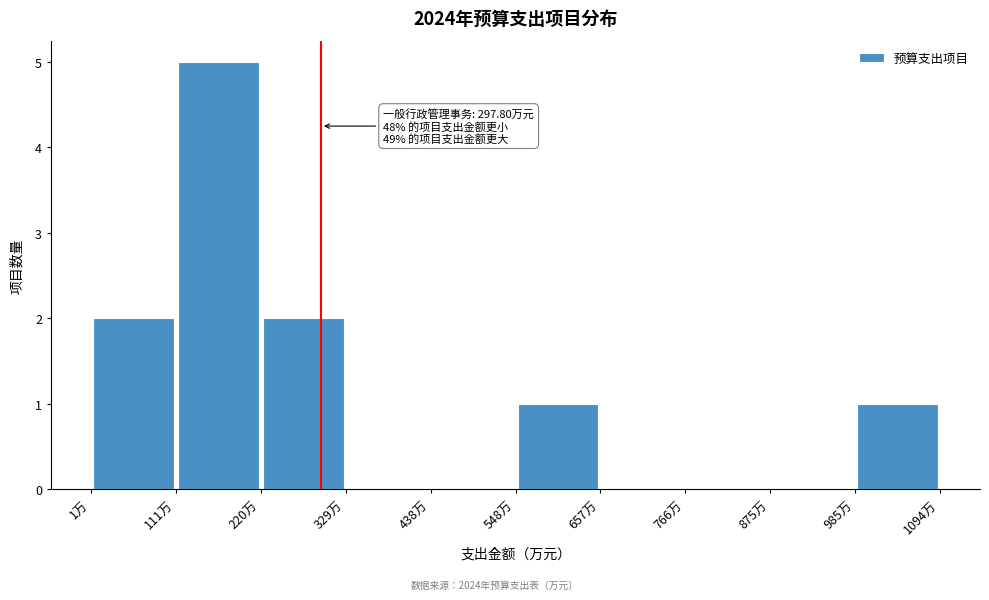

Over which range of the x-axis is the bar tallest?

120 to 220